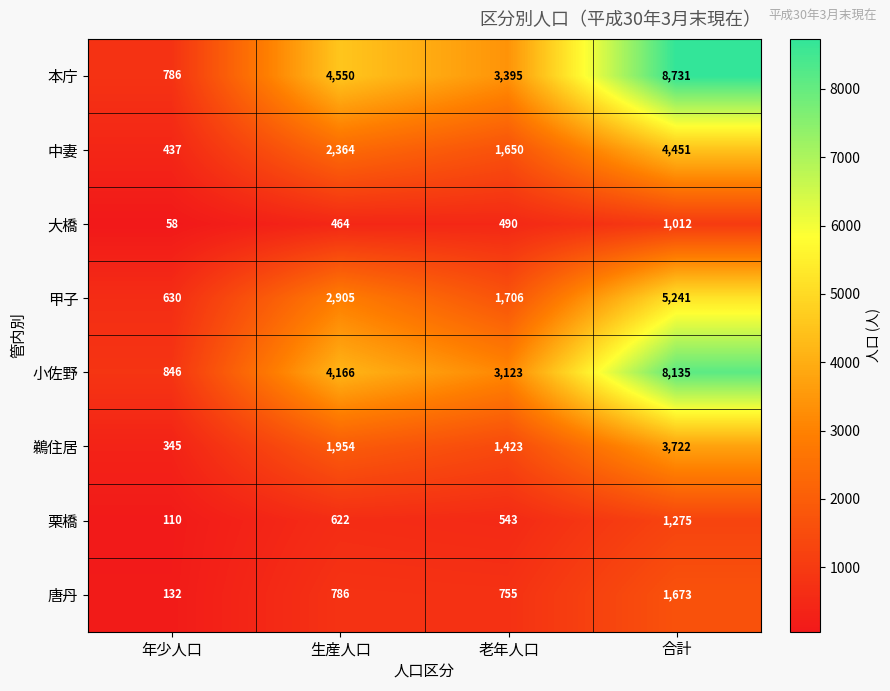

The 小佐野 series shows 377 at 年少人口. True or false?

False